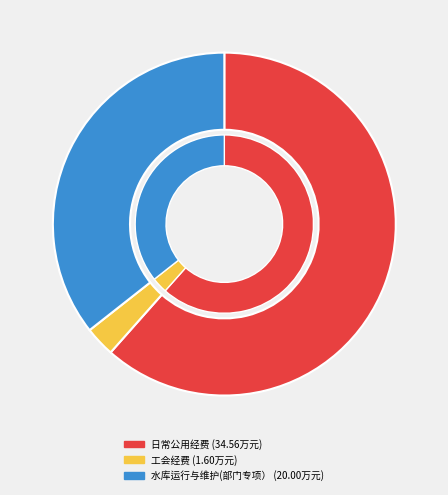

How many segments does this pie chart have?

3